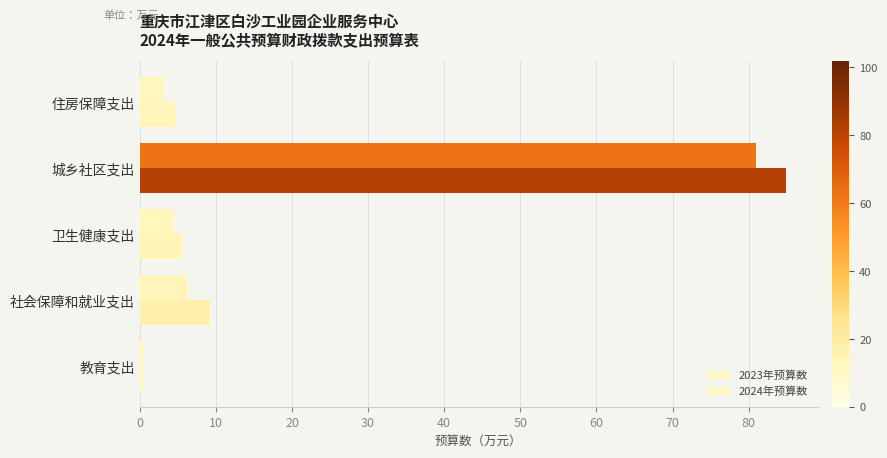

How many data points in 2023年预算数 are less than 4?

2